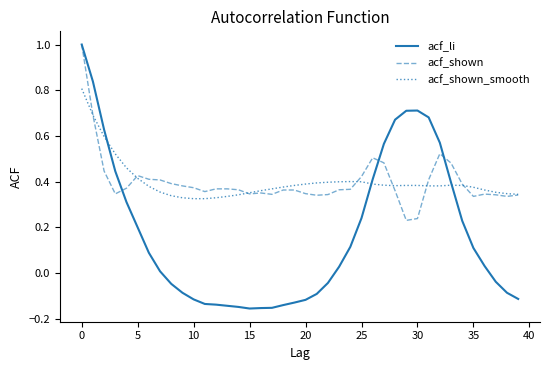

What is the highest value of the acf_shown series?

1.0